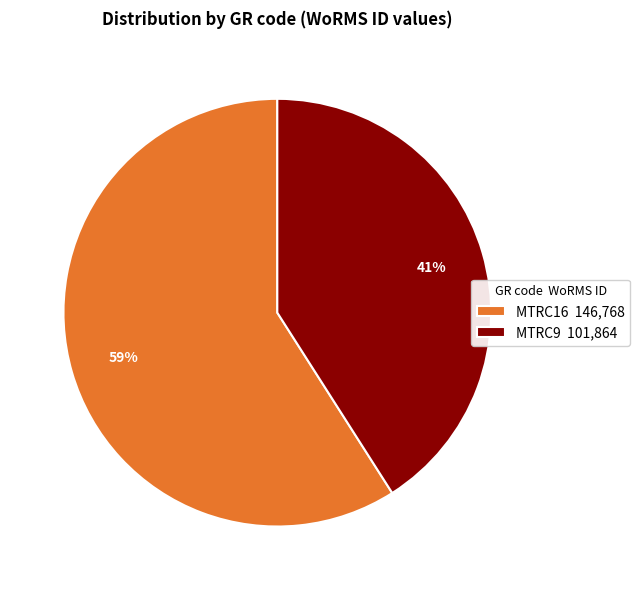

Which slice is the largest?

MTRC16